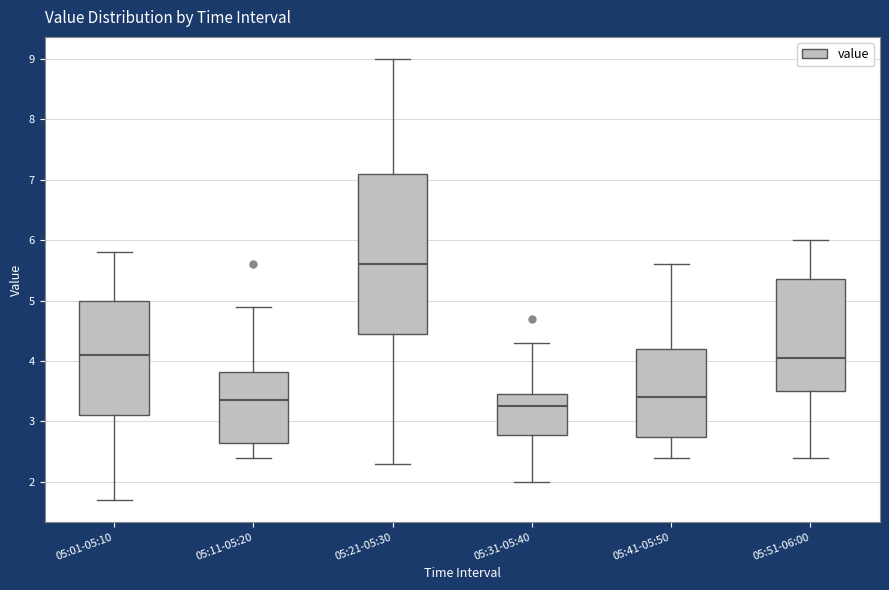

Comparing the boxes themselves (not the whiskers), which one is the tallest?

05:21-05:30